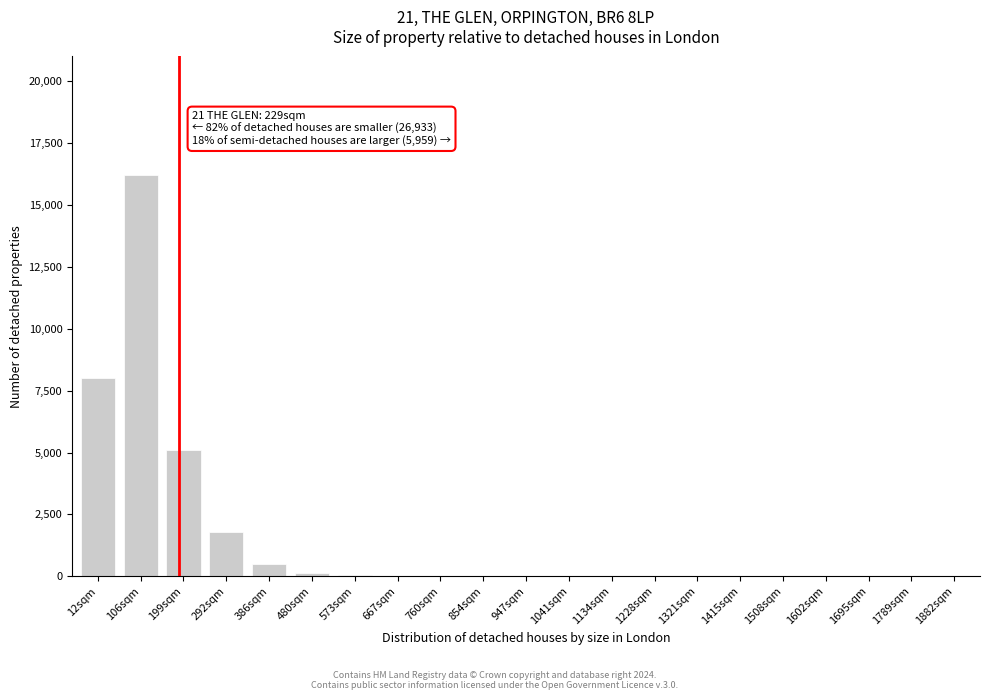

The value at 1882sqm is 6887. True or false?

False